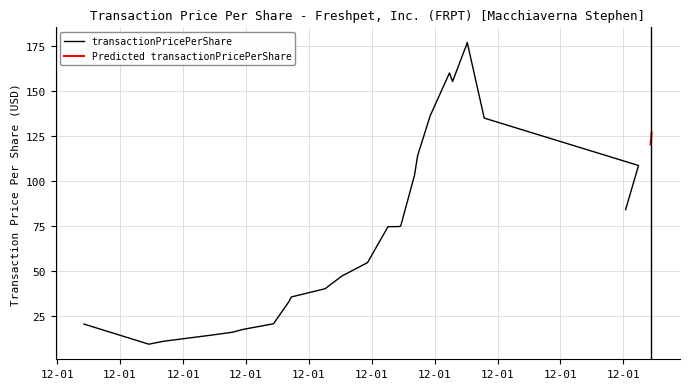

Is it true that transactionPricePerSharePredicted equals 56.5 at 2023-12-15?

False